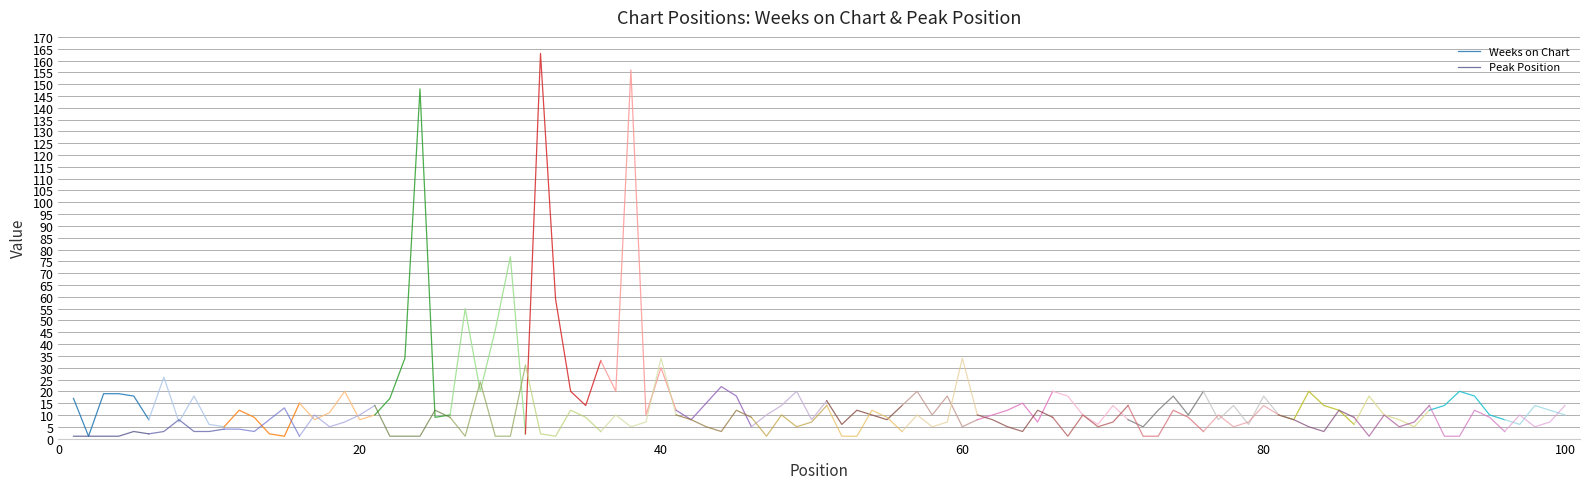

Between 40 and 0, which is larger?

40